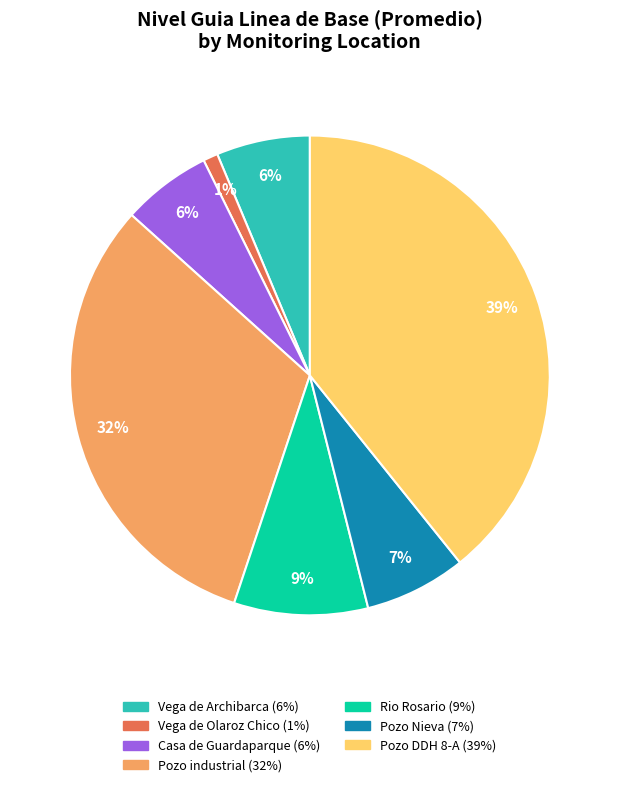

Between Vega de Olaroz Chico and Pozo industrial, which is larger?

Pozo industrial